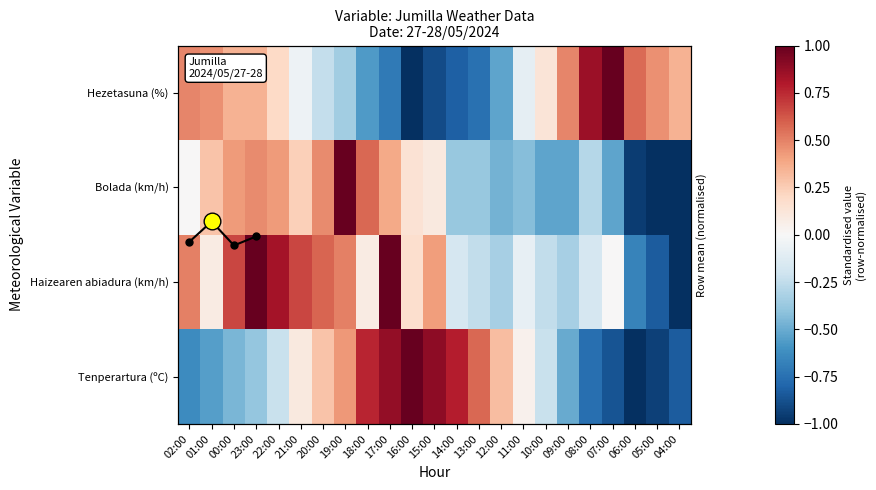

Reading left to right, what are all the values shown in this chart?

Tenperartura (ºC): 02:00=-0.6	01:00=-0.5	00:00=-0.5	23:00=-0.4	22:00=-0.2	21:00=0.1	20:00=0.3	19:00=0.4	18:00=0.8	17:00=0.9	16:00=1.0	15:00=0.9	14:00=0.8	13:00=0.6	12:00=0.3	11:00=0.0	10:00=-0.2	09:00=-0.5	08:00=-0.8	07:00=-0.9	06:00=-1.0	05:00=-0.9	04:00=-0.8
Haizearen abiadura (km/h): 02:00=0.5	01:00=0.1	00:00=0.7	23:00=1.0	22:00=0.8	21:00=0.7	20:00=0.6	19:00=0.5	18:00=0.1	17:00=1.0	16:00=0.2	15:00=0.4	14:00=-0.2	13:00=-0.2	12:00=-0.3	11:00=-0.1	10:00=-0.2	09:00=-0.3	08:00=-0.2	07:00=0.0	06:00=-0.7	05:00=-0.8	04:00=-1.0
Bolada (km/h): 02:00=0.0	01:00=0.3	00:00=0.4	23:00=0.5	22:00=0.4	21:00=0.2	20:00=0.5	19:00=1.0	18:00=0.6	17:00=0.4	16:00=0.1	15:00=0.1	14:00=-0.4	13:00=-0.4	12:00=-0.5	11:00=-0.4	10:00=-0.5	09:00=-0.5	08:00=-0.3	07:00=-0.5	06:00=-1.0	05:00=-1.0	04:00=-1.0
Hezetasuna (%): 02:00=0.5	01:00=0.5	00:00=0.3	23:00=0.3	22:00=0.2	21:00=-0.1	20:00=-0.2	19:00=-0.3	18:00=-0.6	17:00=-0.7	16:00=-1.0	15:00=-0.9	14:00=-0.8	13:00=-0.7	12:00=-0.5	11:00=-0.1	10:00=0.1	09:00=0.5	08:00=0.9	07:00=1.0	06:00=0.6	05:00=0.5	04:00=0.3